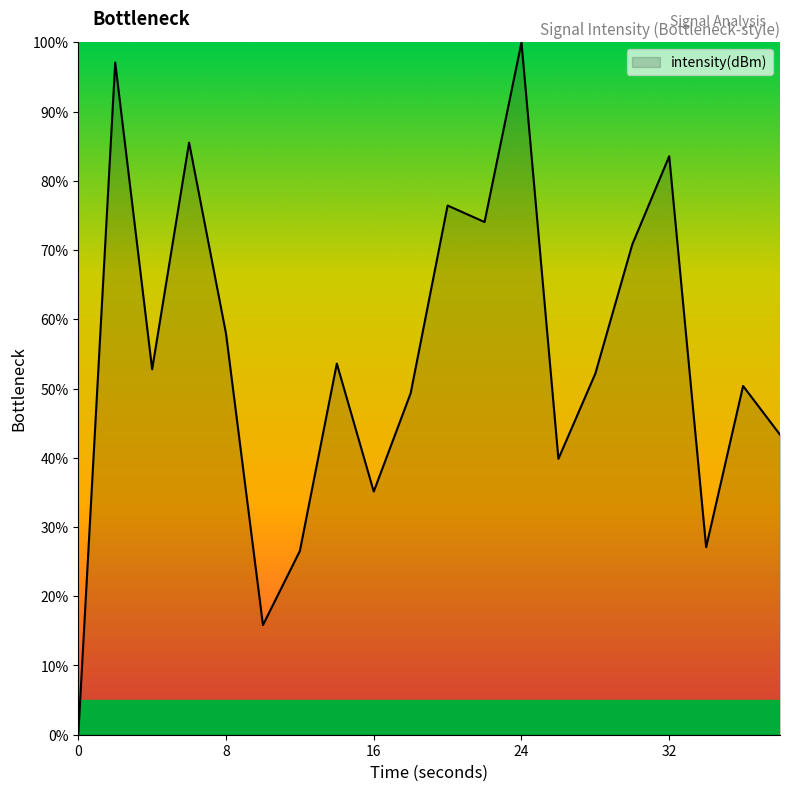

What is the difference between the maximum and minimum values?

100.0